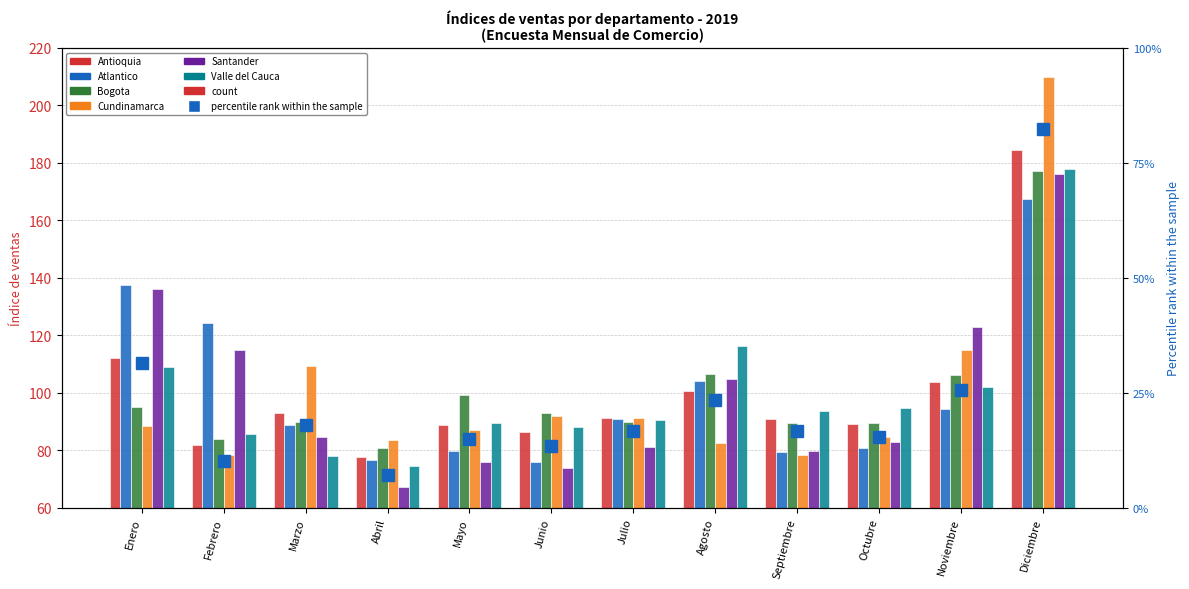

Reading left to right, transcribe all the data shown in this chart.

Antioquia: 112.2	81.7	92.9	77.5	88.7	86.4	91.2	100.7	91.0	89.2	103.8	184.6
Atlantico: 137.5	124.4	88.8	76.5	79.9	75.9	90.8	104.0	79.6	80.7	94.4	167.4
Bogota: 95.0	83.8	89.8	80.8	99.4	92.8	89.7	106.5	89.4	89.4	106.2	177.2
Cundinamarca: 88.4	78.4	109.3	83.6	87.1	91.8	91.3	82.5	78.4	84.8	114.7	209.9
Santander: 136.2	115.0	84.6	67.3	75.7	73.7	81.0	104.8	79.9	82.9	122.7	176.2
Valle del Cauca: 108.8	85.7	78.0	74.7	89.4	88.2	90.7	116.4	93.8	94.5	102.0	177.9